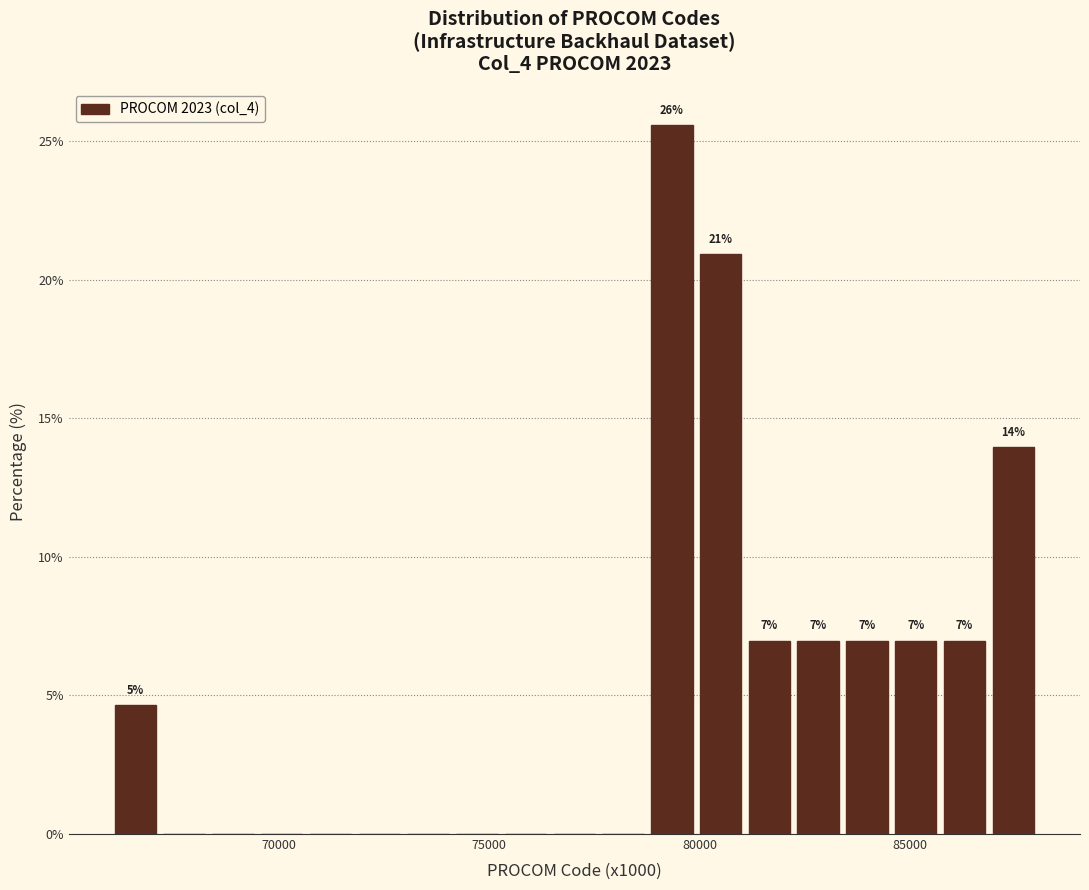

Read against the x-axis, roughly where is the centre of the tallest bar?

79500